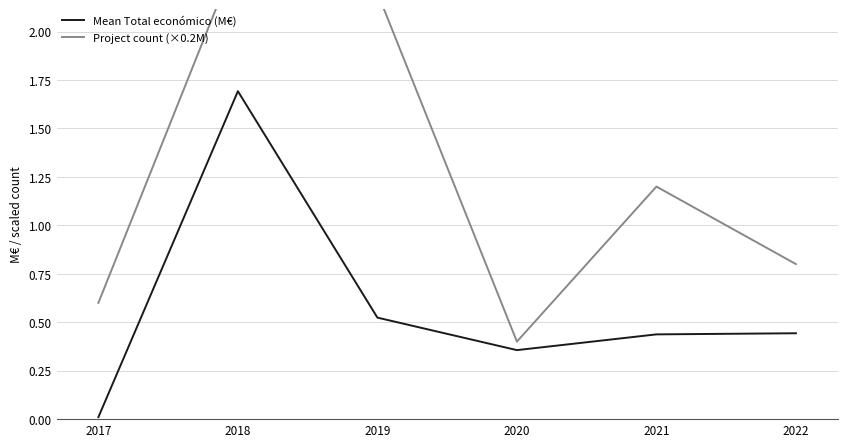

What is the difference between the maximum and second lowest values in the Project count (×0.2M) series?

1.8